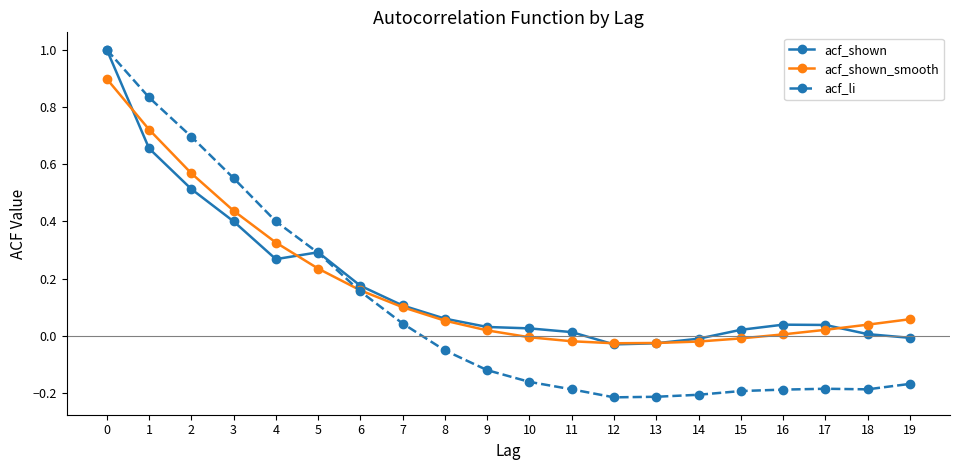

True or false: acf_li has more than 0 interior local peaks.

True